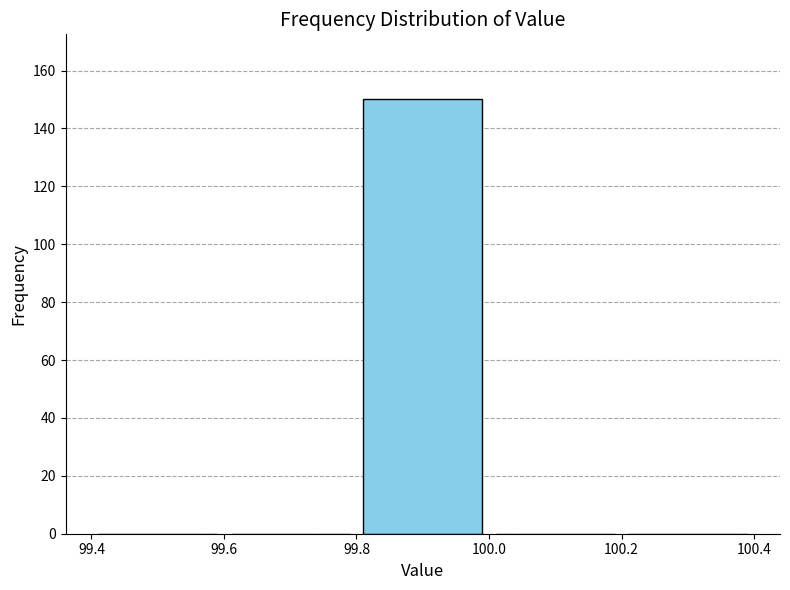

How tall is the bar that spans 99.8 to 100.0 on the x-axis? The values are not printed on the chart, so give them approximately, as read against the axis.

150